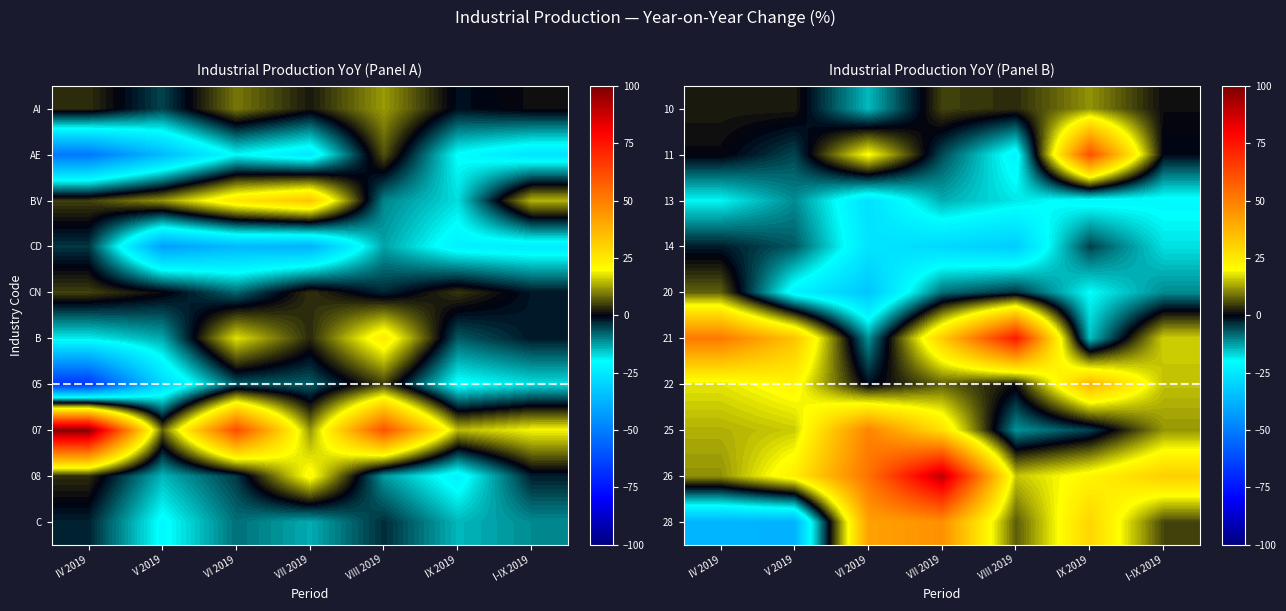

What is the difference between the 21 values at VII 2019 and I-IX 2019?

15.3